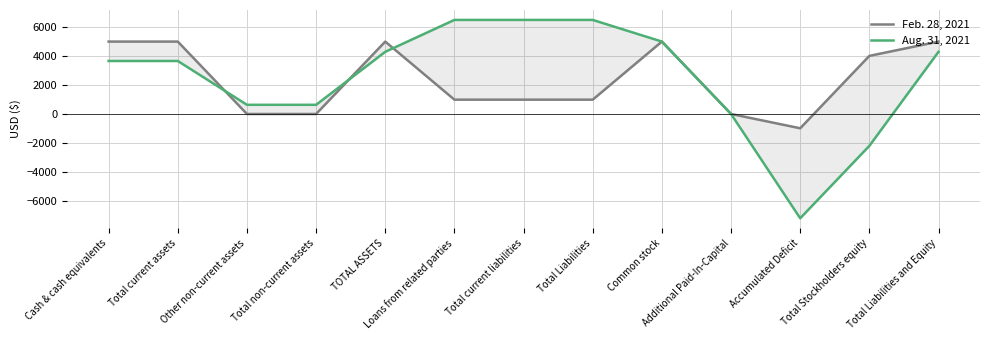

Reading left to right, transcribe all the data shown in this chart.

Feb. 28, 2021: Cash & cash equivalents=5000	Total current assets=5000	Other non-current assets=0	Total non-current assets=0	TOTAL ASSETS=5000	Loans from related parties=988	Total current liabilities=988	Total Liabilities=988	Common stock=5000	Additional Paid-In-Capital=0	Accumulated Deficit=-988	Total Stockholders equity=4012	Total Liabilities and Equity=5000
Aug. 31, 2021: Cash & cash equivalents=3660	Total current assets=3660	Other non-current assets=633	Total non-current assets=633	TOTAL ASSETS=4293	Loans from related parties=6496	Total current liabilities=6496	Total Liabilities=6496	Common stock=5000	Additional Paid-In-Capital=0	Accumulated Deficit=-7203	Total Stockholders equity=-2203	Total Liabilities and Equity=4293